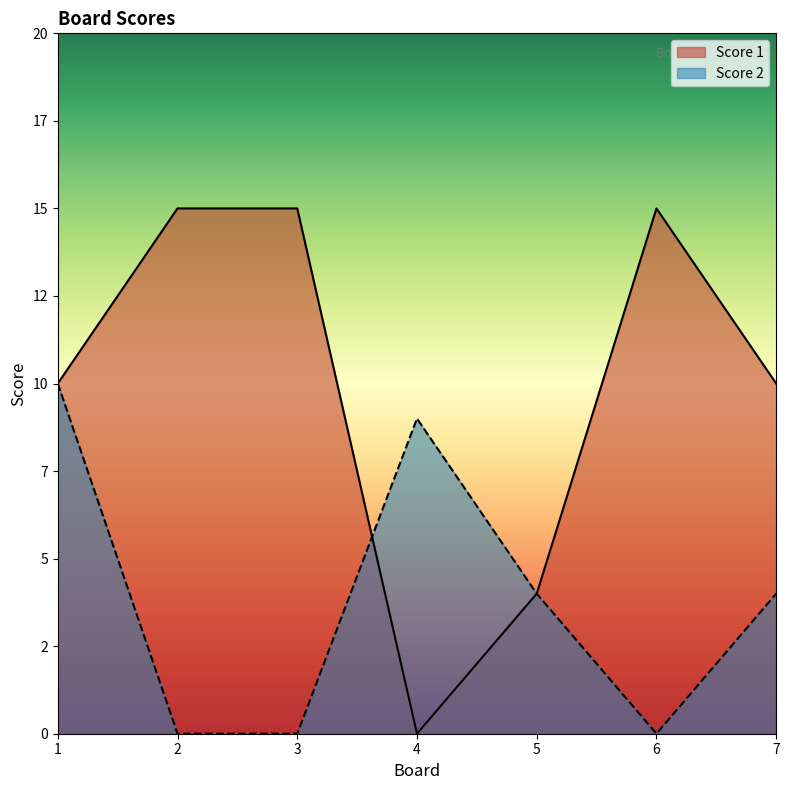

Reading left to right, list all the values displayed in this chart.

Score 1: 10	15	15	0	4	15	10
Score 2: 10	0	0	9	4	0	4